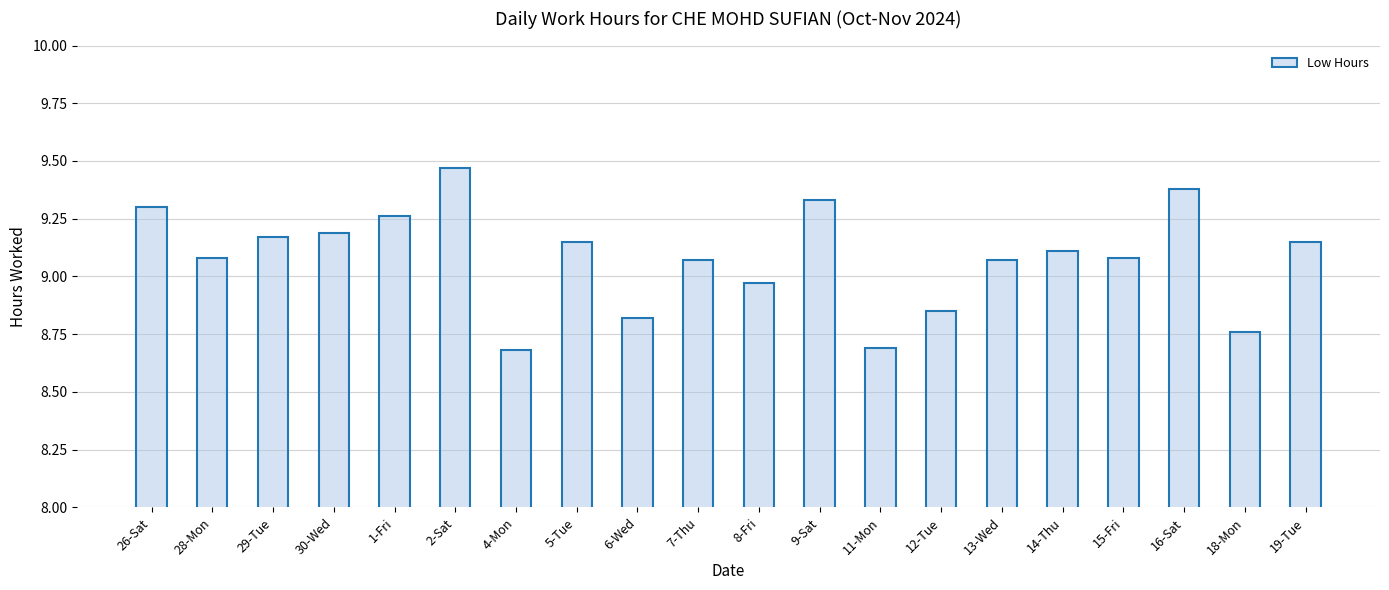

What is the smallest value displayed?

8.7